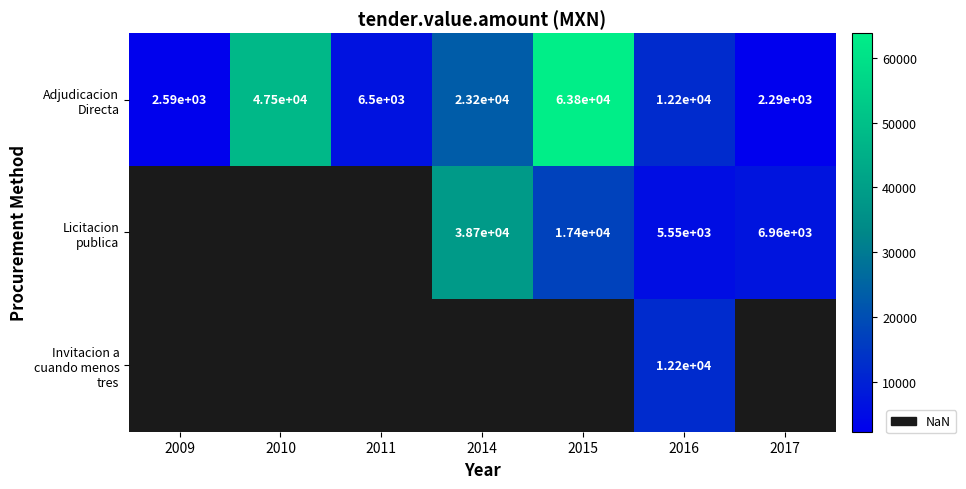

Rank the series by their maximum value, from highest to lowest.

Adjudicacion Directa, Licitacion publica, Invitacion a cuando menos tres